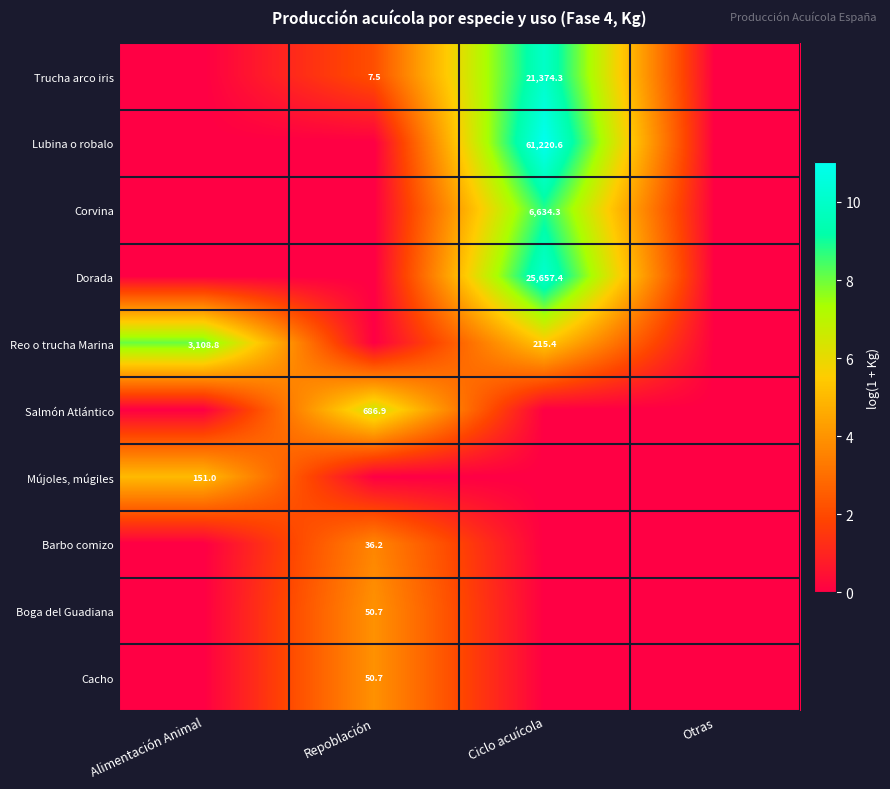

At which category is the sum across all series the highest?

Ciclo acuícola